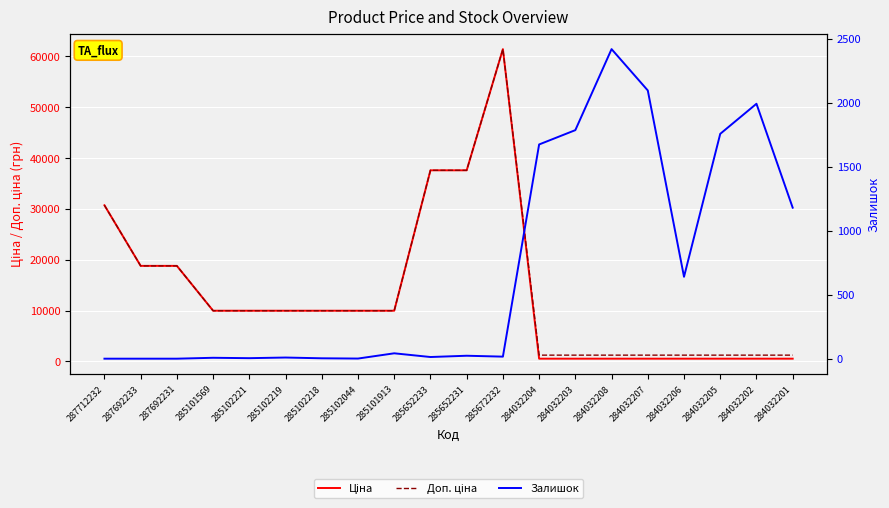

What is the spread (max minus min) of values at 284032203?

1247.0